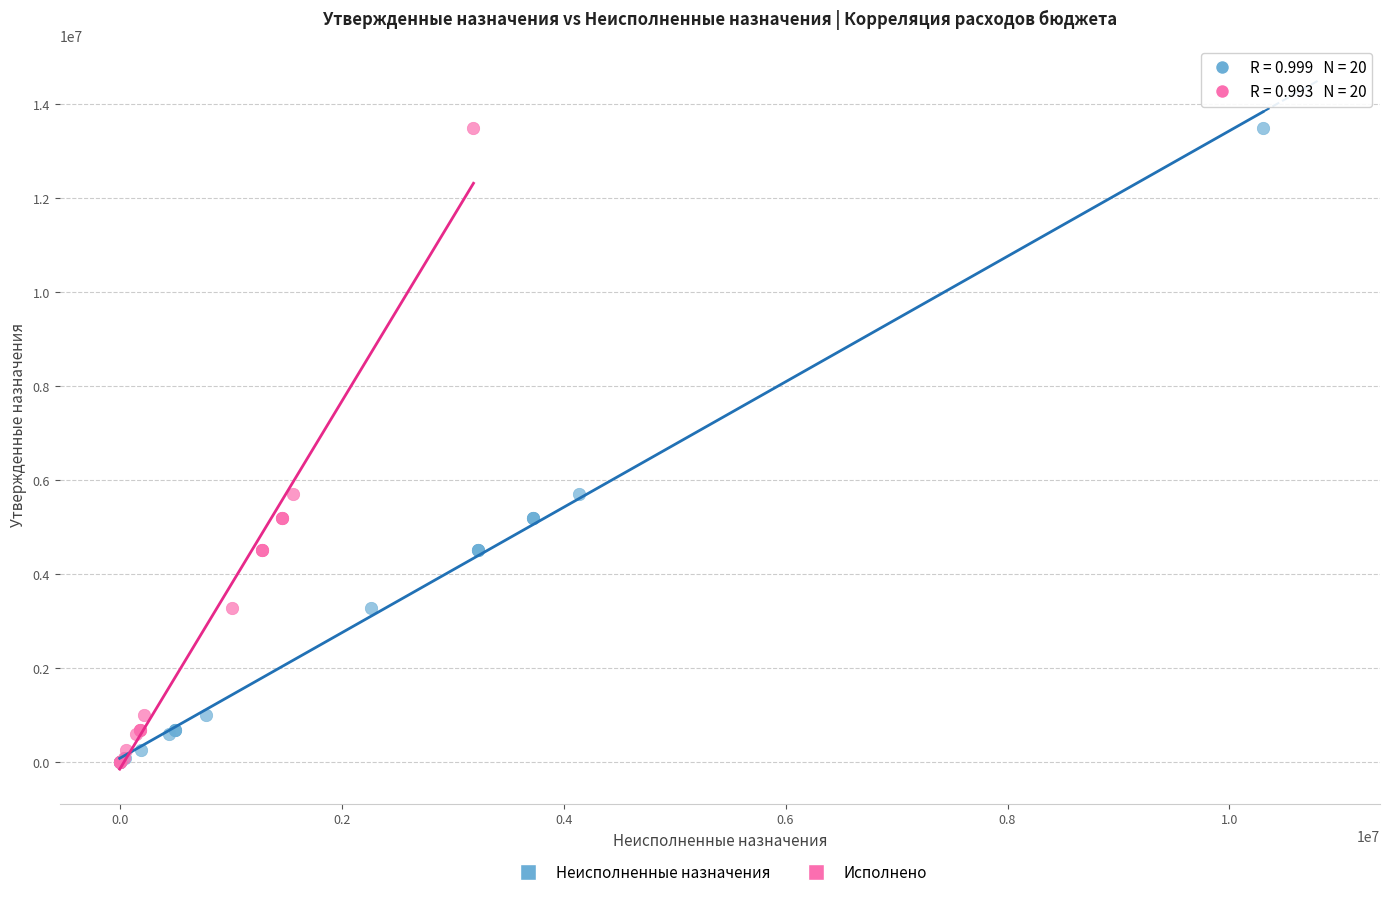

What are all the series names shown in the legend?

Неисполненные назначения, Исполнено